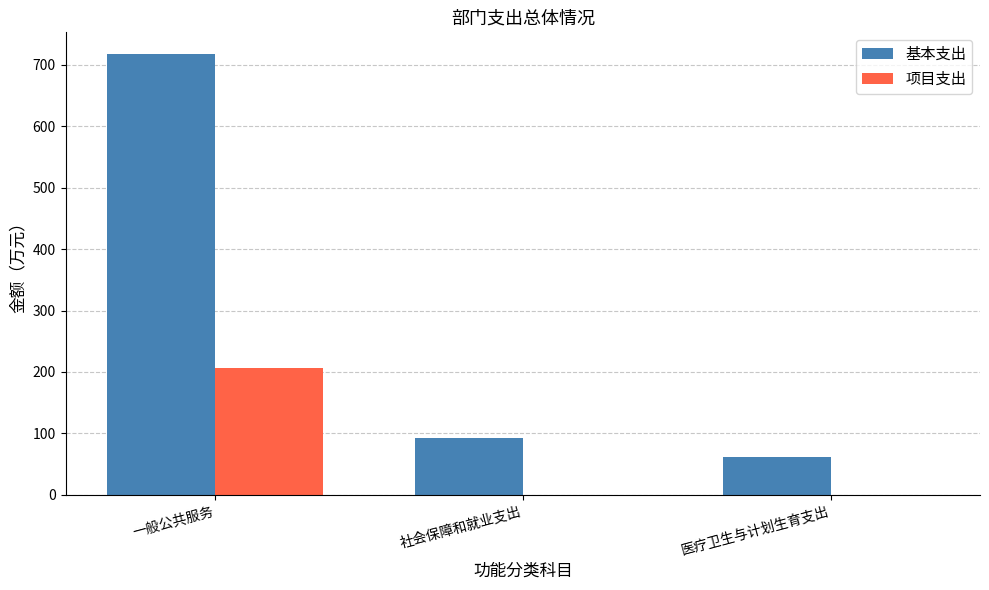

At which category does the chart reach its peak across all series?

一般公共服务